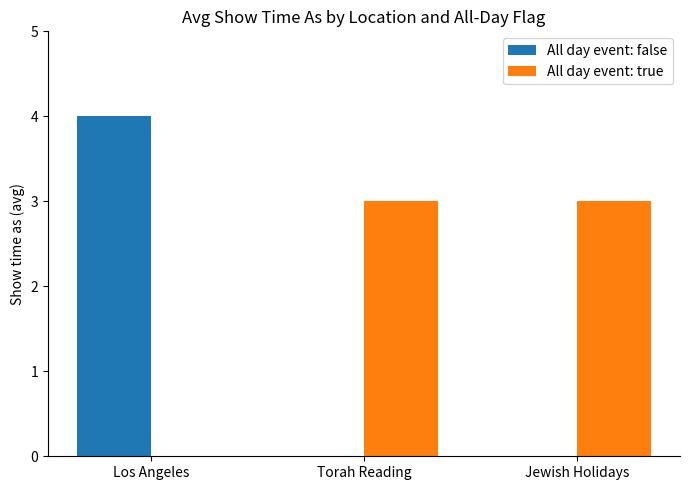

Between Los Angeles and Torah Reading, which series saw the biggest shift?

All day event: false